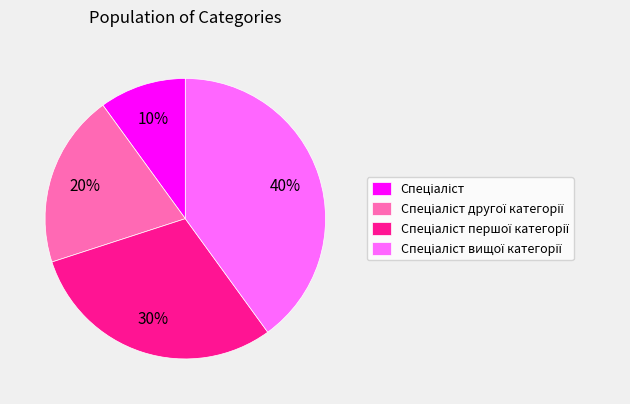

Is there a majority slice in this chart?

No